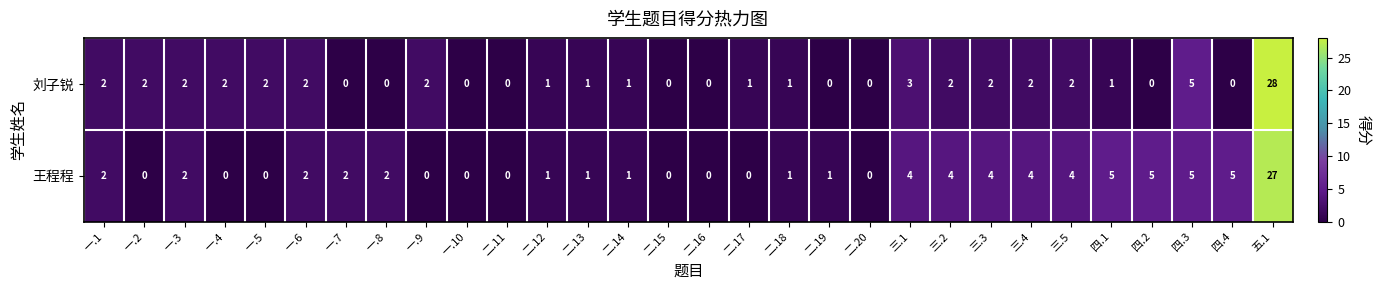

What is the greatest value displayed?

28